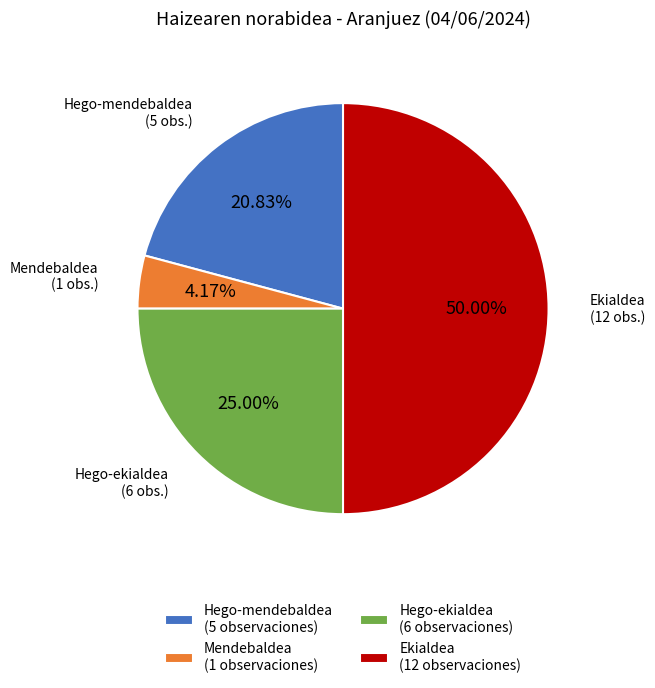

What is the majority slice?

Ekialdea (12 observaciones)